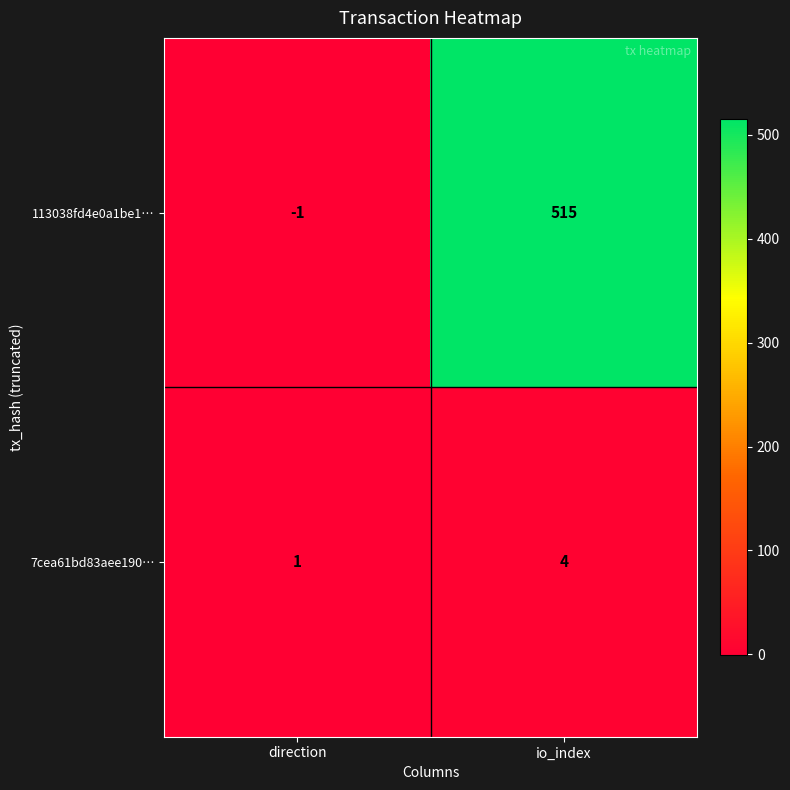

How many series are shown in this chart?

2